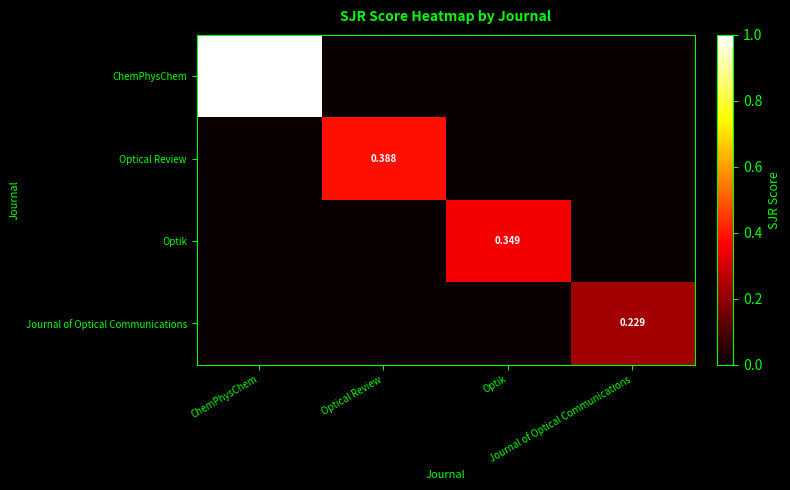

Which series changed the most between Optical Review and Journal of Optical Communications?

Optical Review